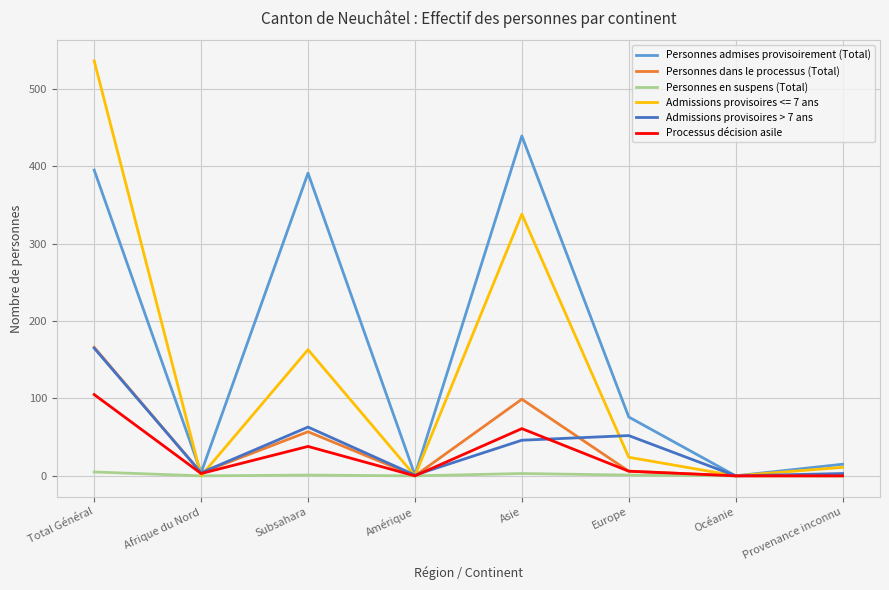

Which series has the largest total across all categories?

Personnes admises provisoirement (Total)